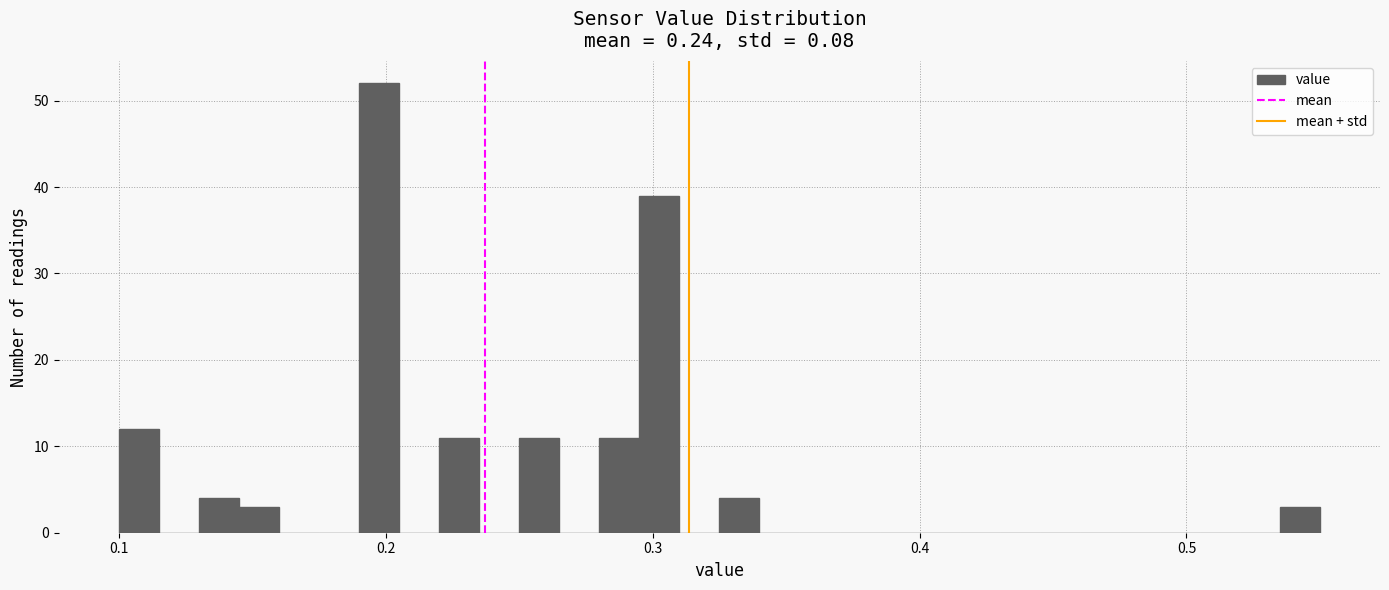

Around what value on the x-axis is the tallest bar? Give the approximate position of its centre, as read against the axis.

0.20